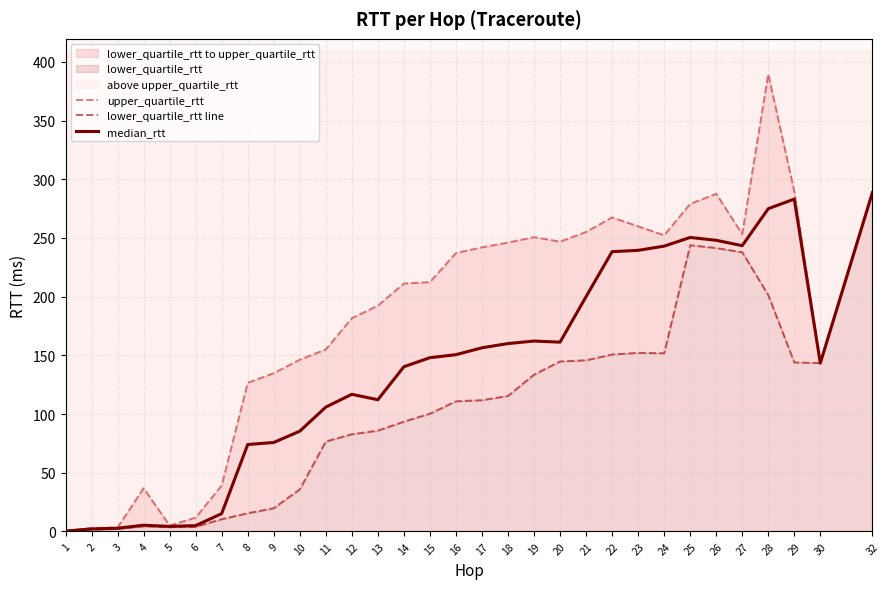

Rank the series by their average value, from lowest to highest.

lower_quartile_rtt line, median_rtt, upper_quartile_rtt